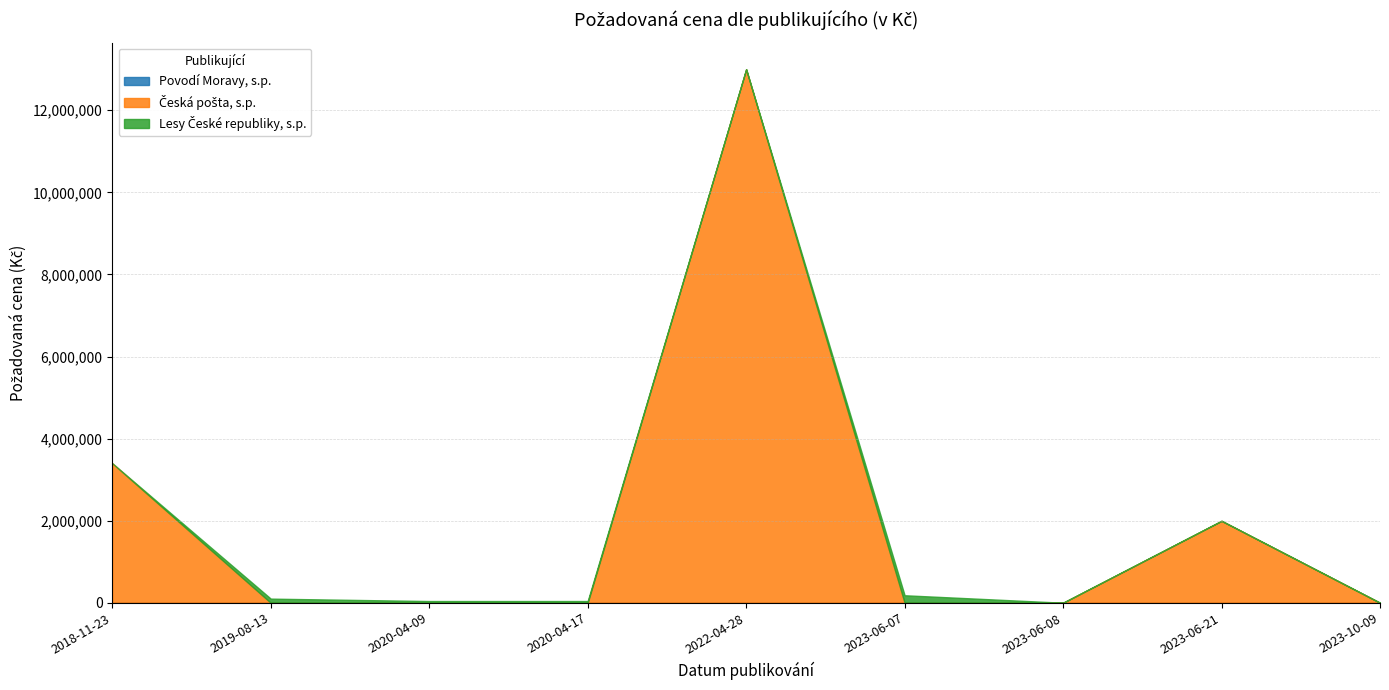

Read the Česká pošta, s.p. value at 2023-06-21.

1997000